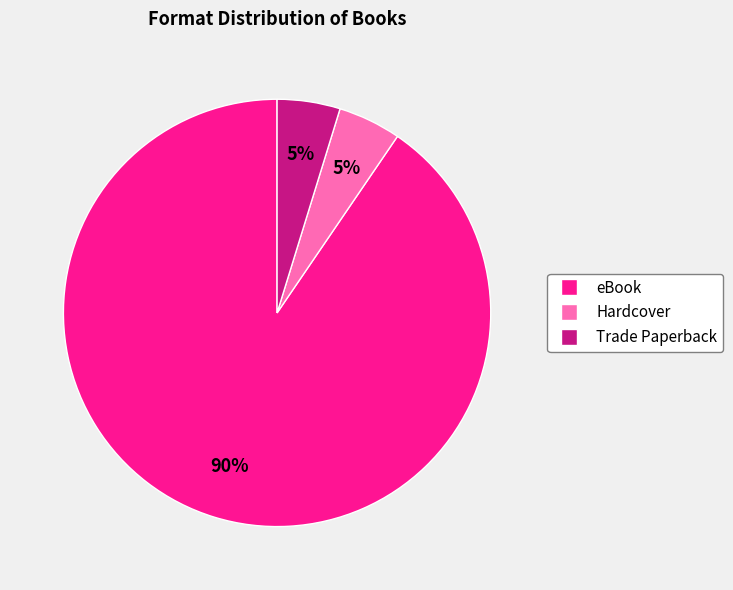

Is there a majority slice in this chart?

Yes